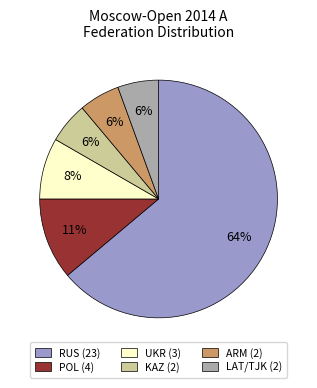

Between RUS (23) and UKR (3), which is larger?

RUS (23)